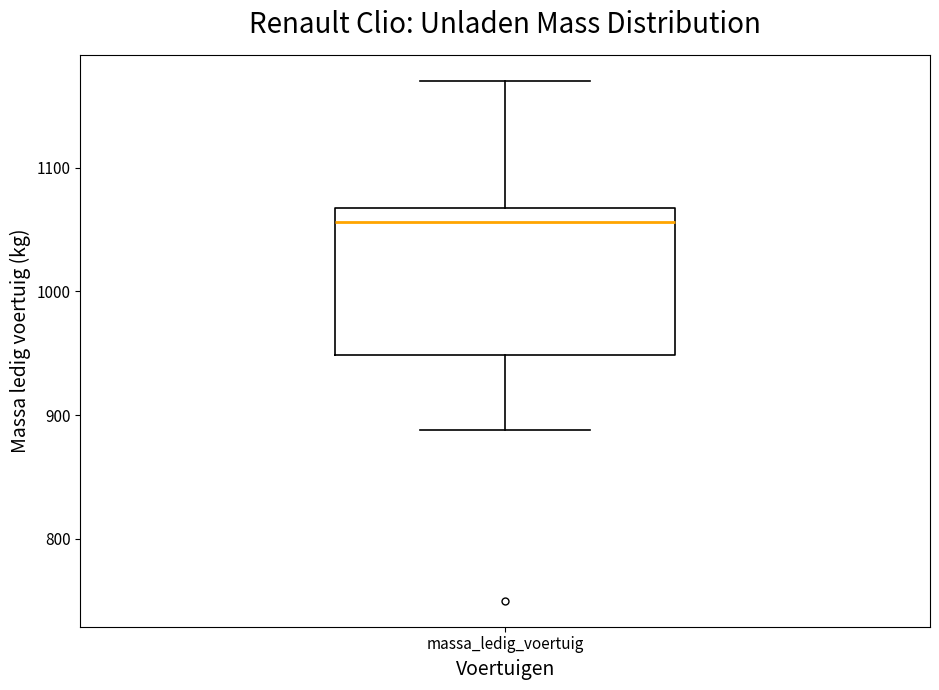

Transcribe this box plot: give where the median line is, the range the box spans, and where the two whiskers end, as read against the y-axis. The values are not printed on the chart, so give them approximately, as read against the axis.

median 1060, box 950 to 1070, whiskers 890 to 1170